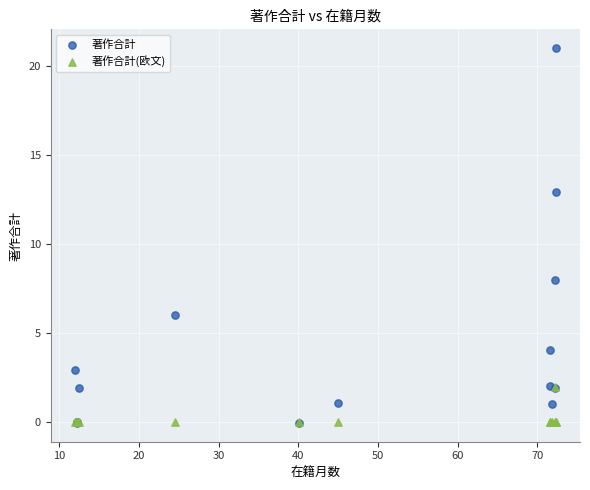

Across all series, what Y value is closest to 10?

8.0